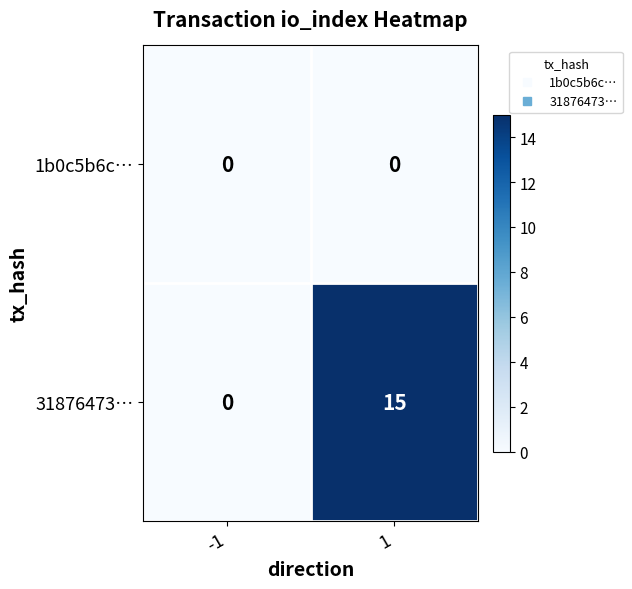

What is the difference between the maximum and minimum values in the 31876473… series?

15